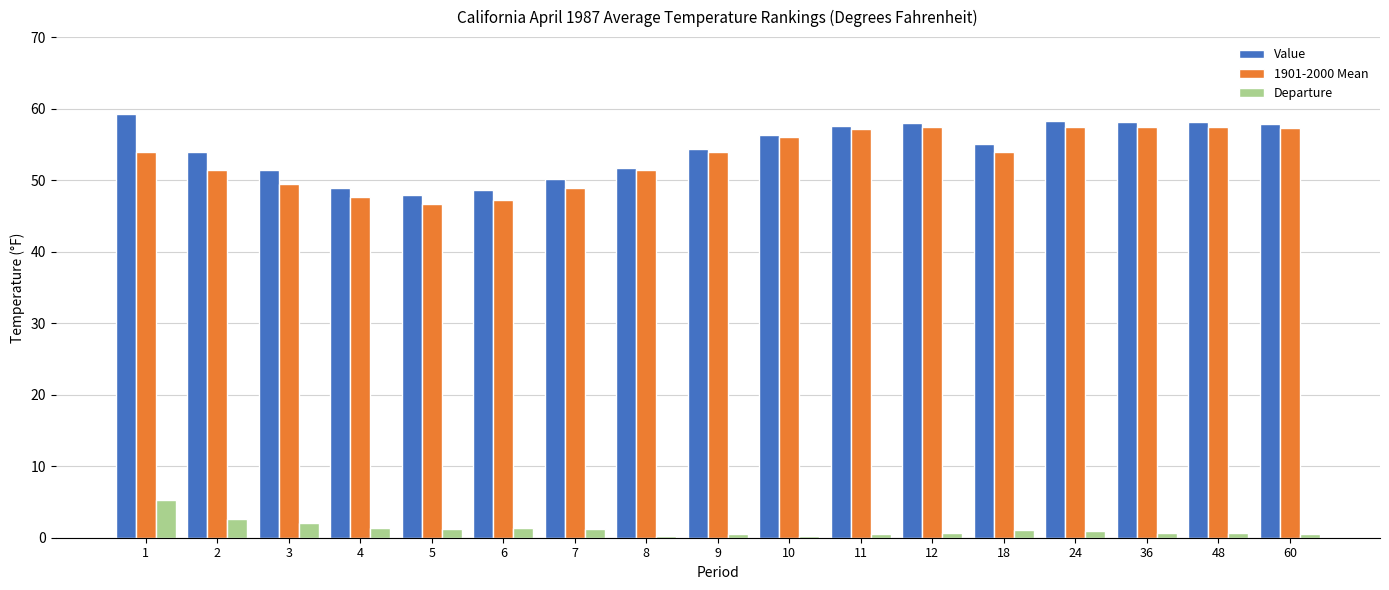

What is the value of the 1901-2000 Mean bar at the 12th from the left?

57.4